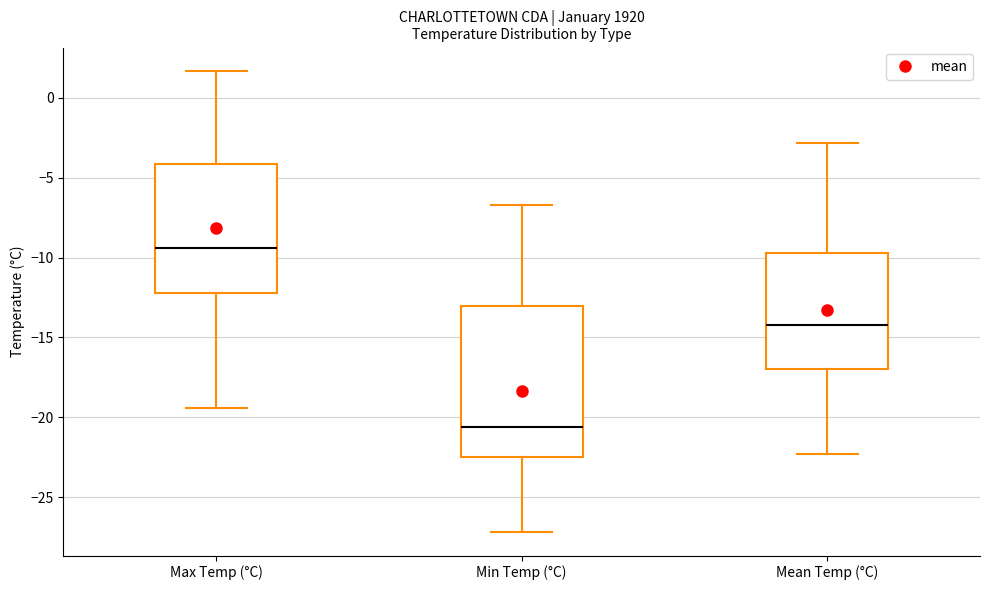

Which box is the tallest, from its lower edge to its upper edge?

Min Temp (°C)